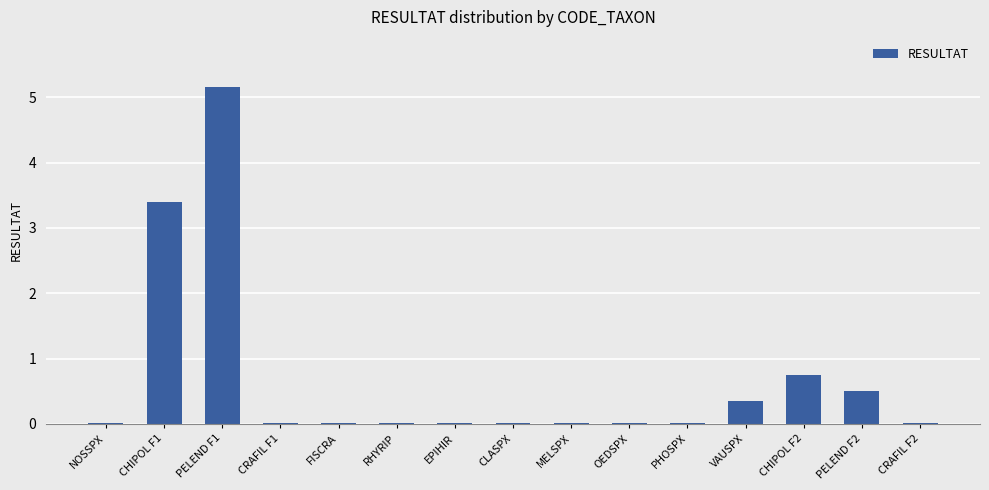

True or false: the data shows 0.0 at CRAFIL F2.

True